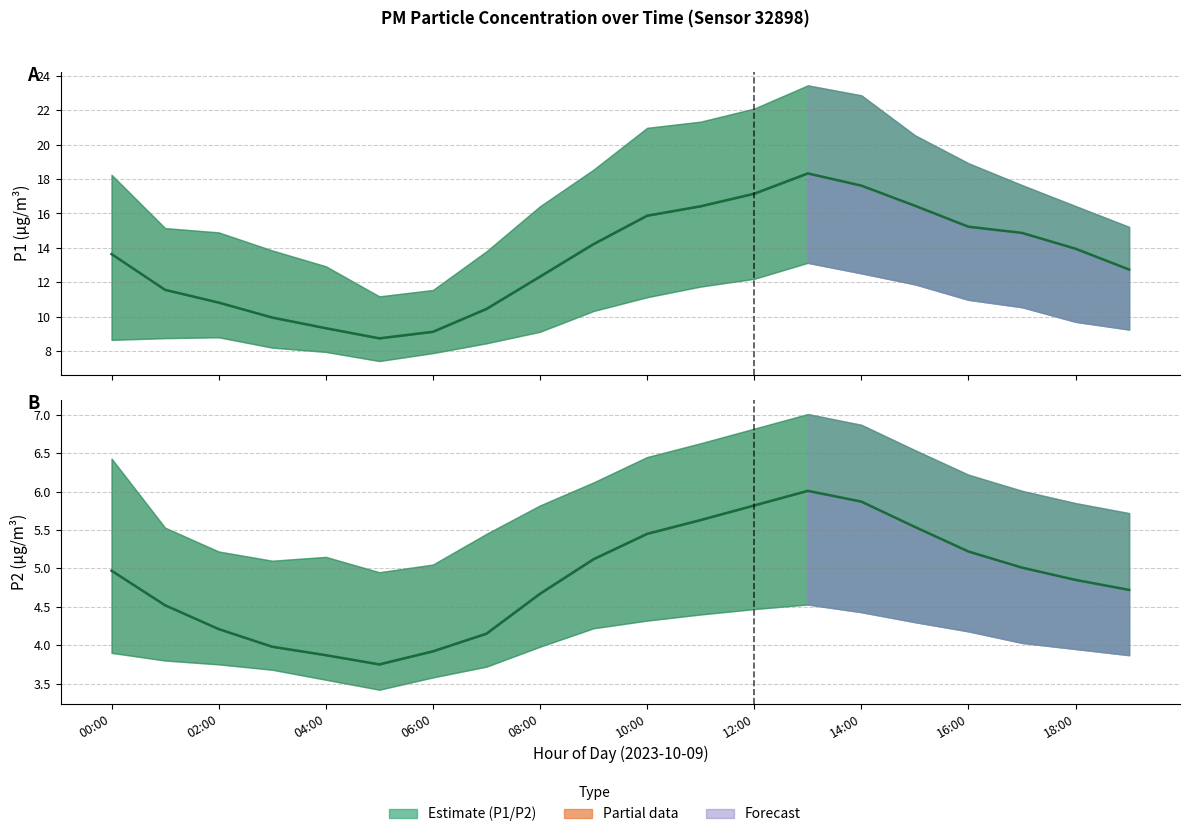

Reading left to right, what are all the values shown in this chart?

P1 mean: 13.6	11.6	10.8	9.9	9.3	8.7	9.1	10.4	12.3	14.2	15.9	16.4	17.1	18.3	17.6	16.4	15.2	14.9	13.9	12.7
P2 mean: 5.0	4.5	4.2	4.0	3.9	3.8	3.9	4.2	4.7	5.1	5.5	5.6	5.8	6.0	5.9	5.5	5.2	5.0	4.8	4.7